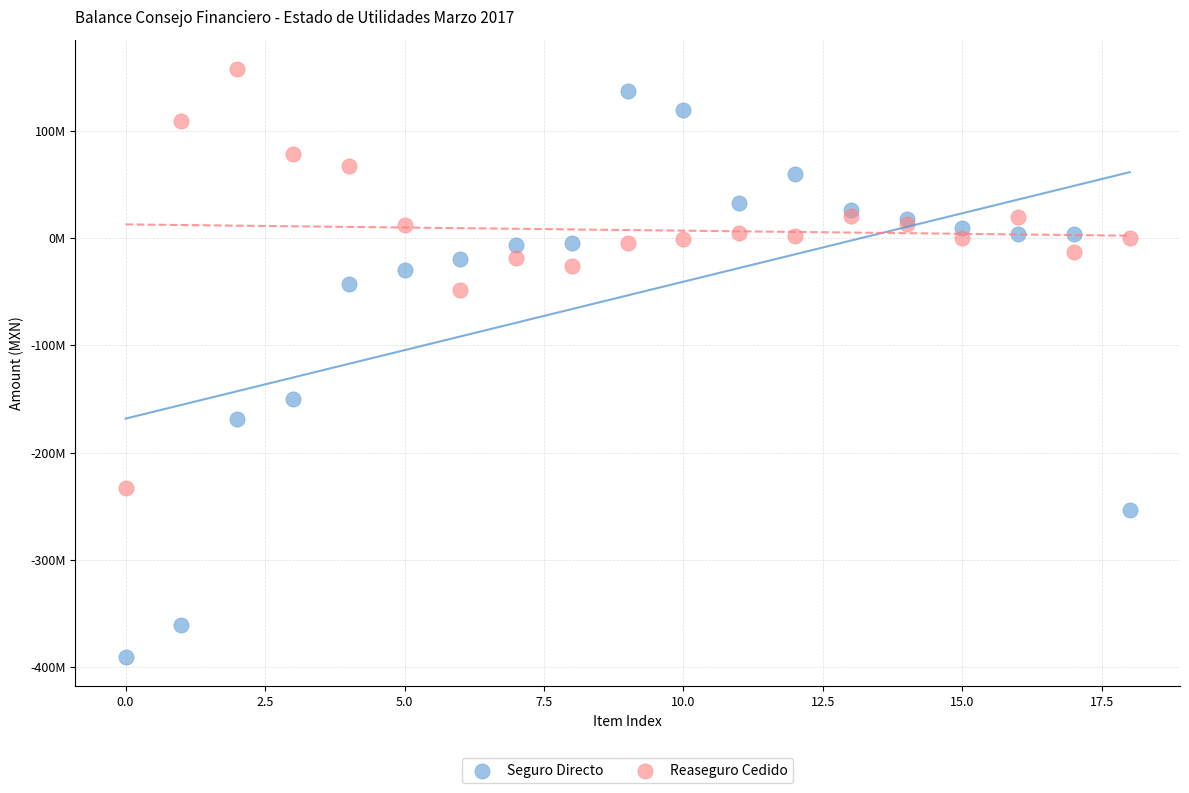

What are all the series names shown in the legend?

Seguro Directo, Reaseguro Cedido